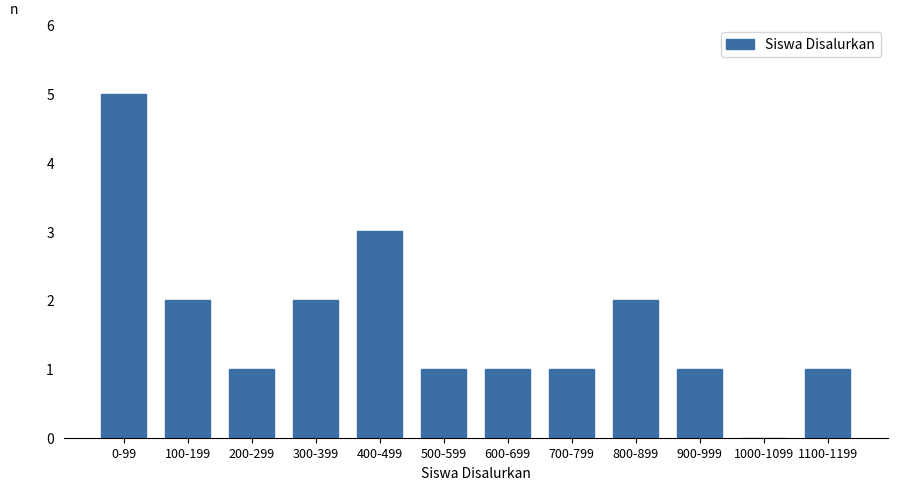

Reading right to left, extract all data points from this chart.

1100-1199=1	1000-1099=0	900-999=1	800-899=2	700-799=1	600-699=1	500-599=1	400-499=3	300-399=2	200-299=1	100-199=2	0-99=5